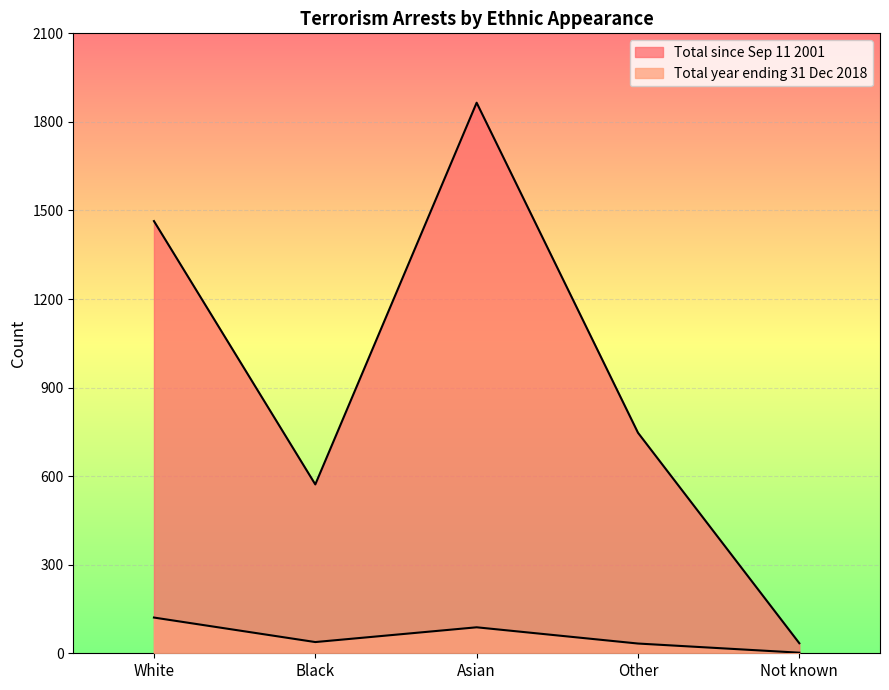

What is the difference between the highest and lowest values at Asian?

1777